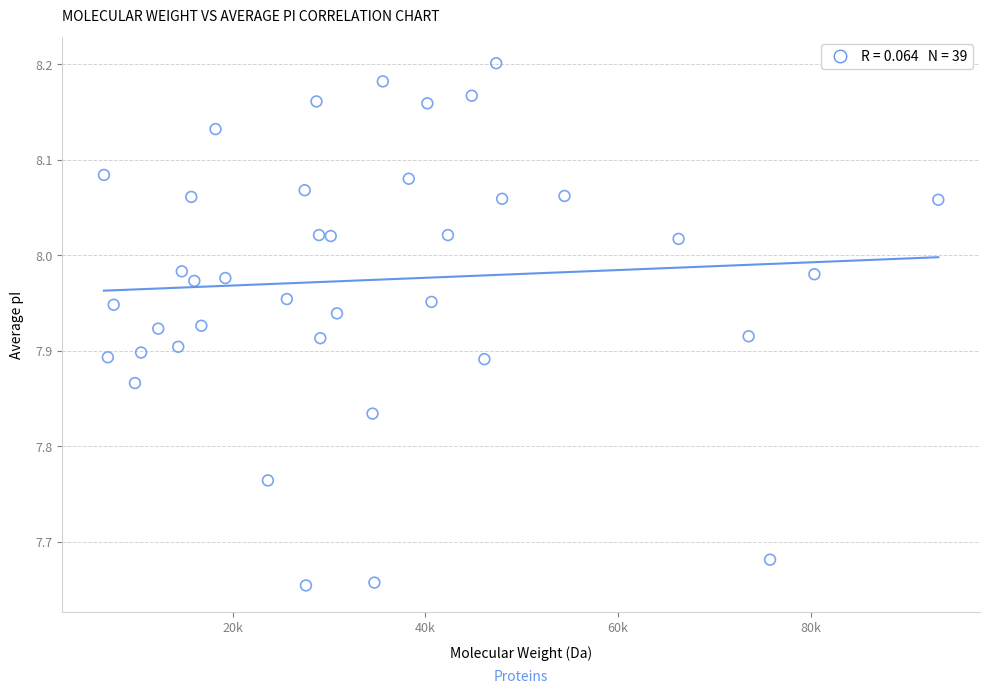

What is the range of Y values (max minus min)?

0.5